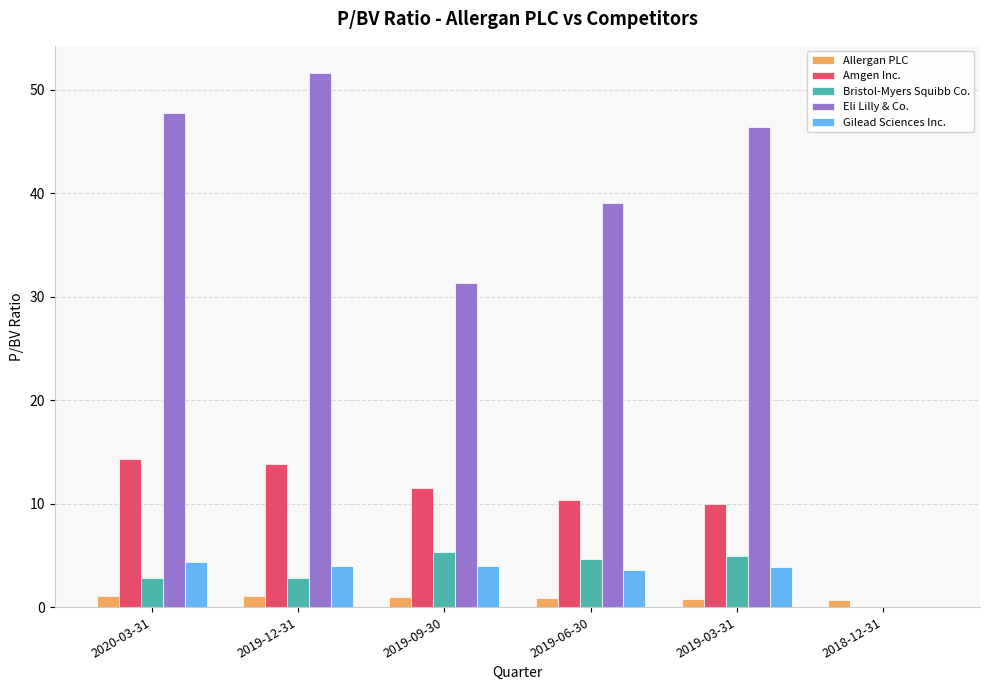

Which series changed the most between 2019-09-30 and 2018-12-31?

Eli Lilly & Co.